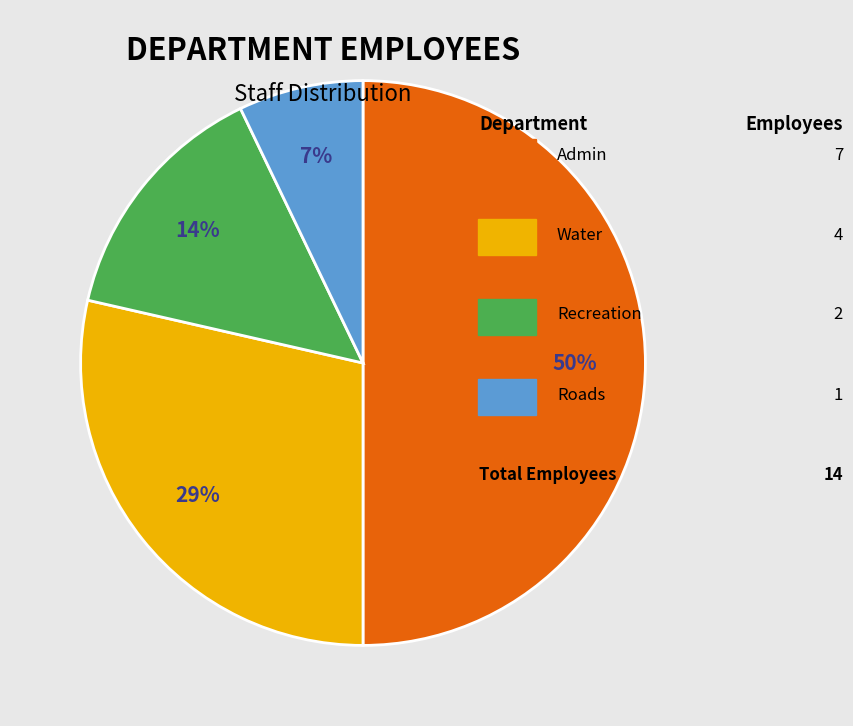

How many segments does this pie chart have?

4